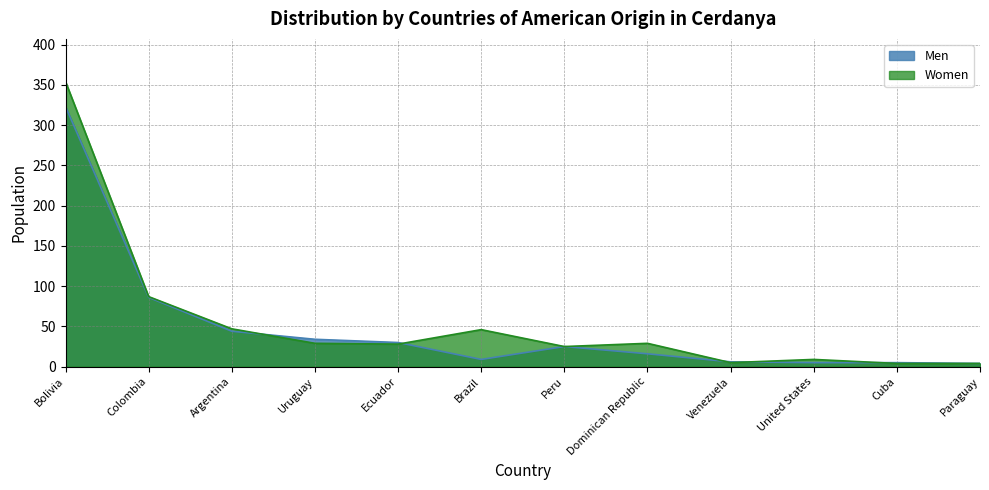

List the labels in order of Men value, smallest first.

Paraguay, United States, Cuba, Venezuela, Brazil, Dominican Republic, Peru, Ecuador, Uruguay, Argentina, Colombia, Bolivia